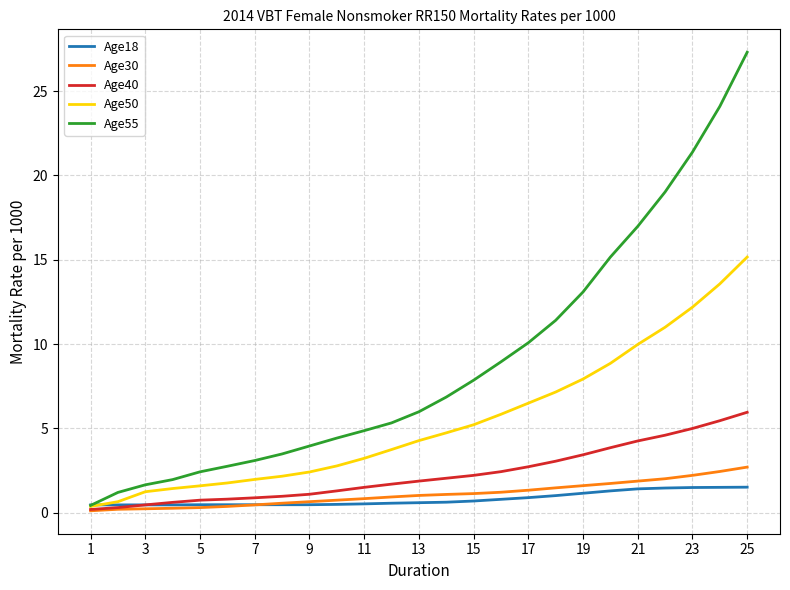

What is the highest value of the Age50 series?

15.2